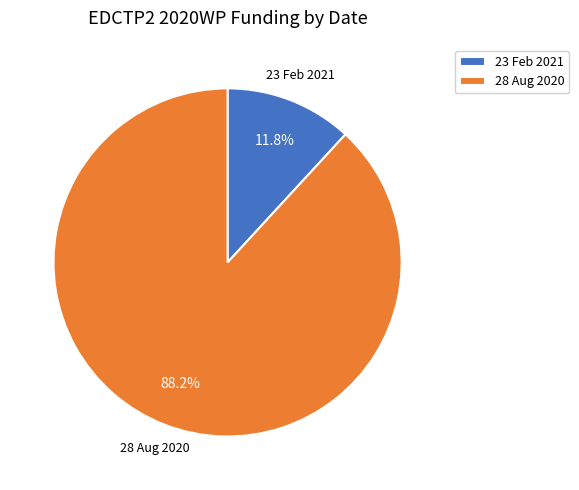

Combined, do 28 Aug 2020 and 23 Feb 2021 account for over 50%?

Yes